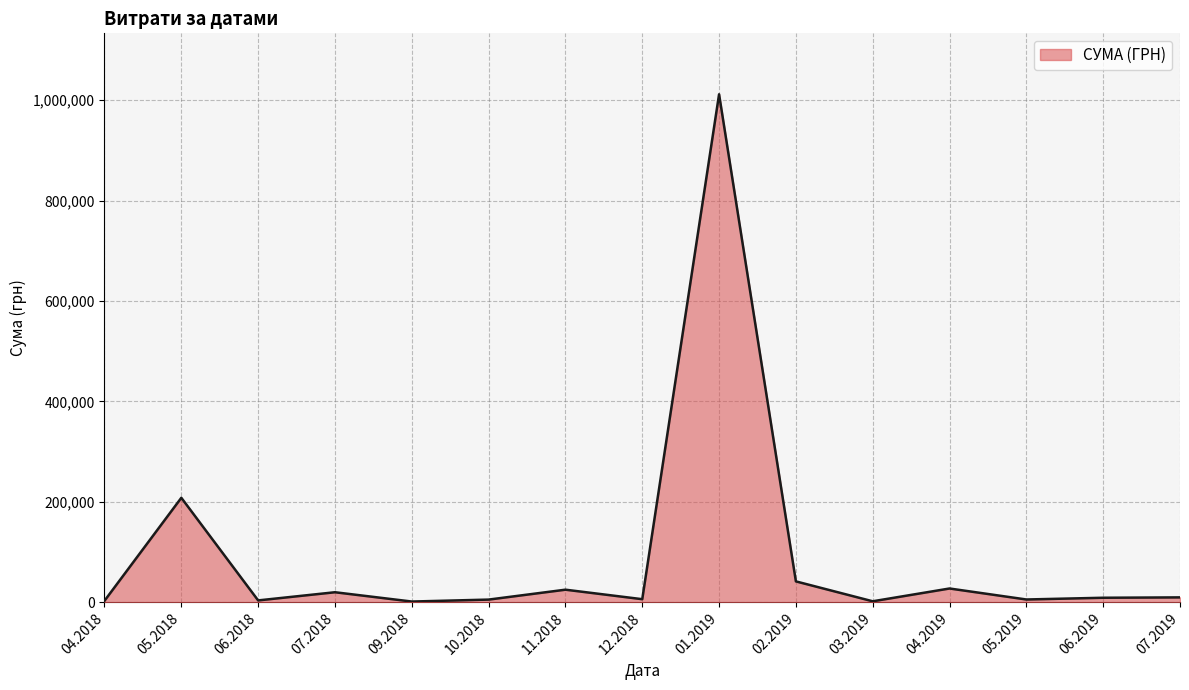

Where is the first local maximum?

05.2018